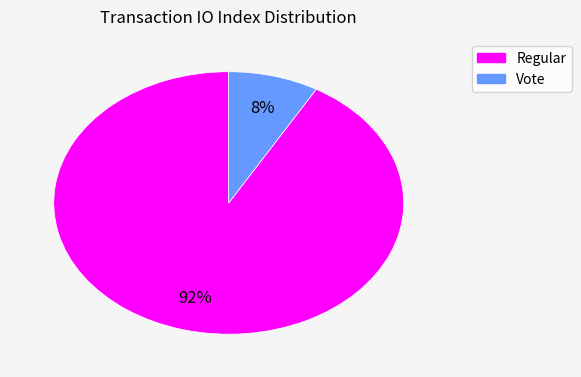

Does any single category account for the majority?

Yes